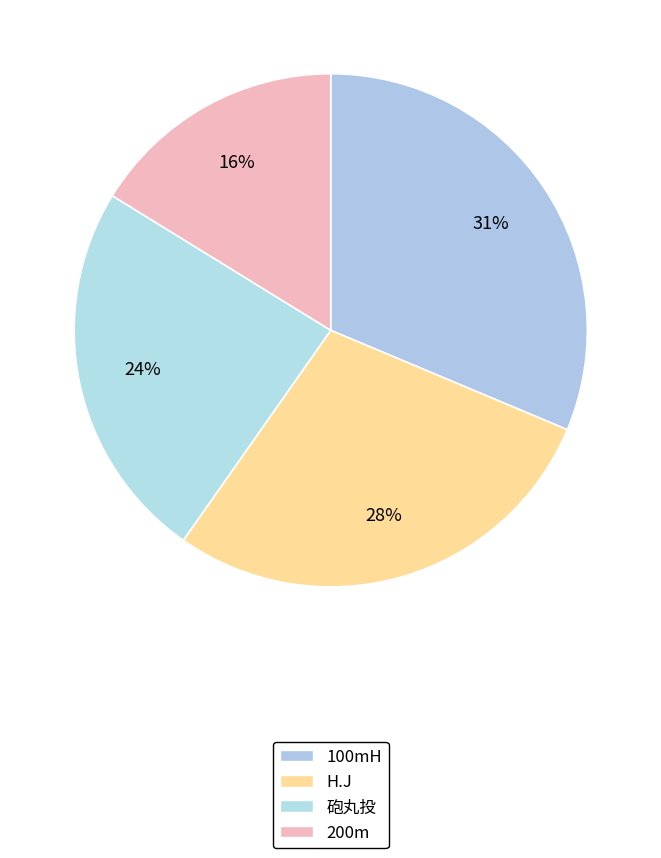

Rank the categories by value from highest to lowest.

100mH, H.J, 砲丸投, 200m